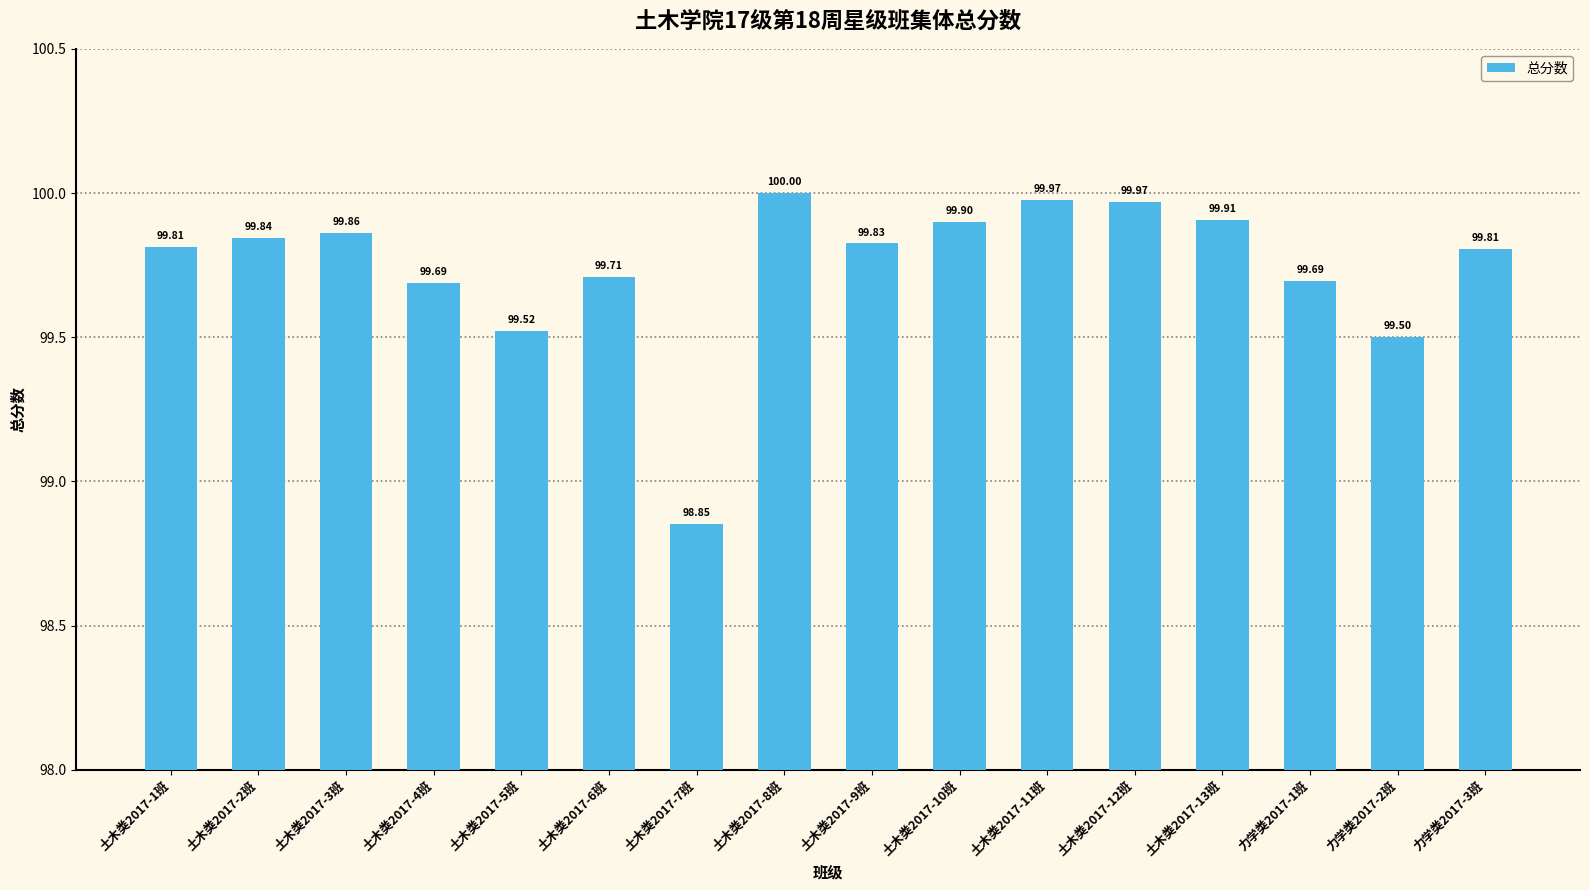

What is the ratio of the value at 土木类2017-1班 to the value at 土木类2017-12班?

1.0